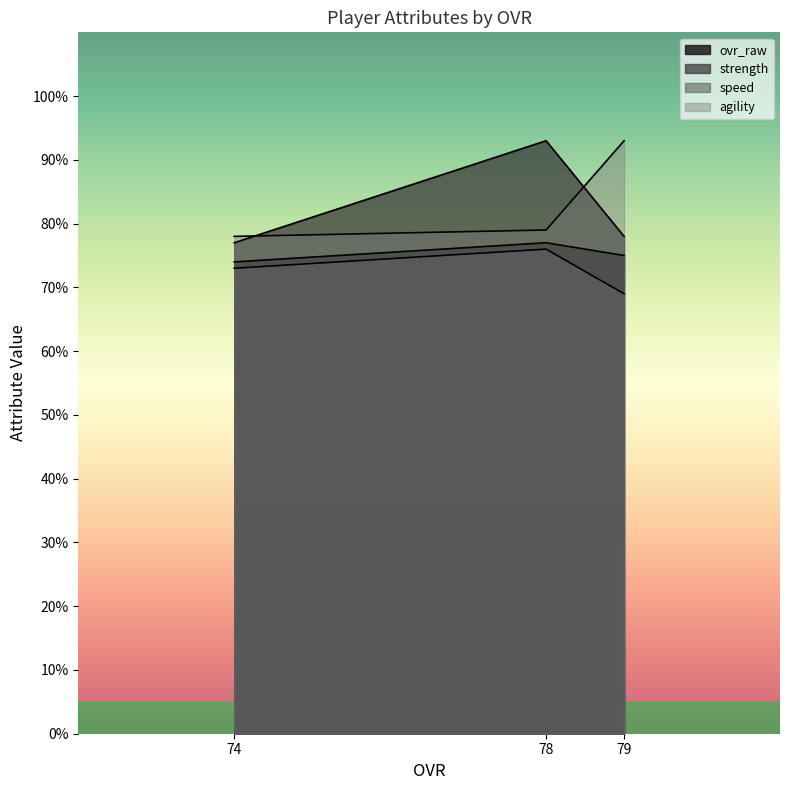

What is the total value across all series at 74?

302